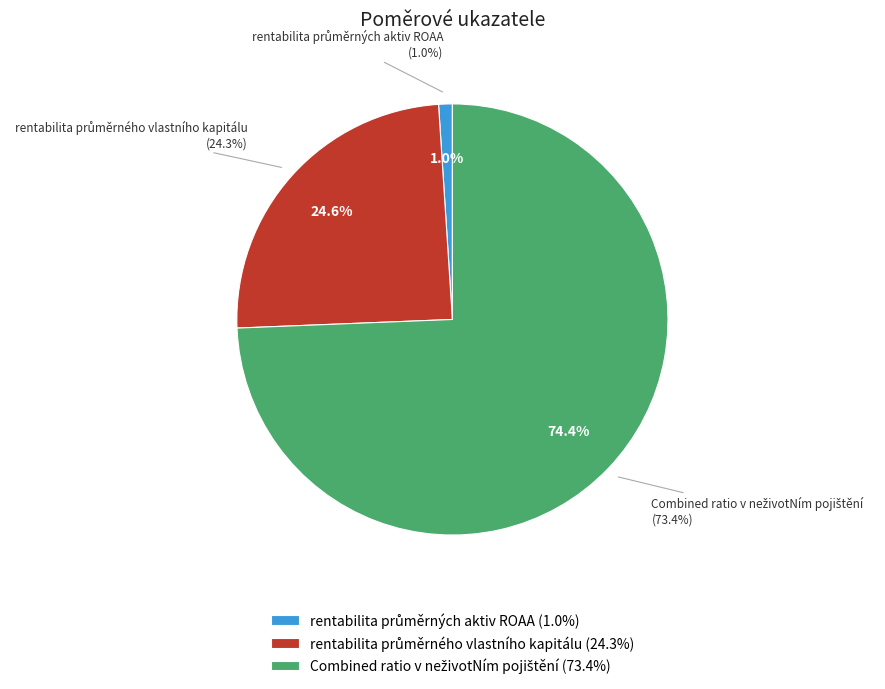

The rentabilita průměrných aktiv ROAA slice represents 1% of the pie. True or false?

True